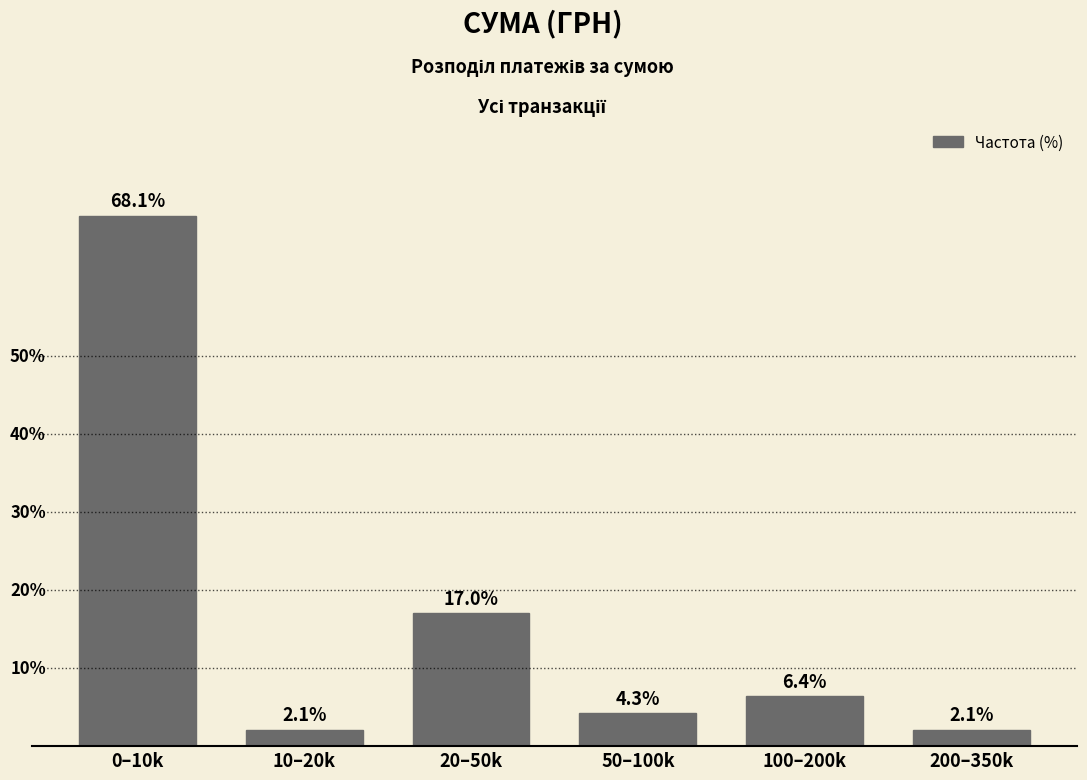

What is the label of the 6th bar from the right?

0–10k